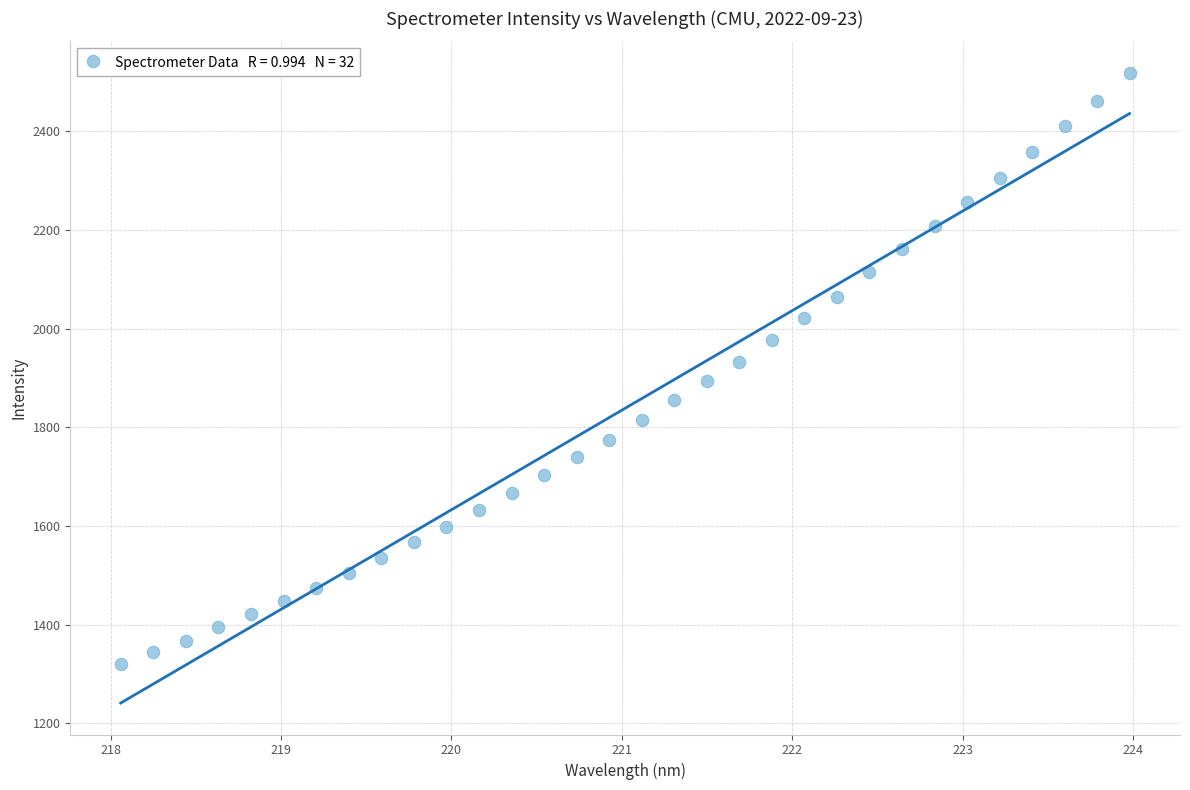

What is the range of X values (max minus min)?

5.9